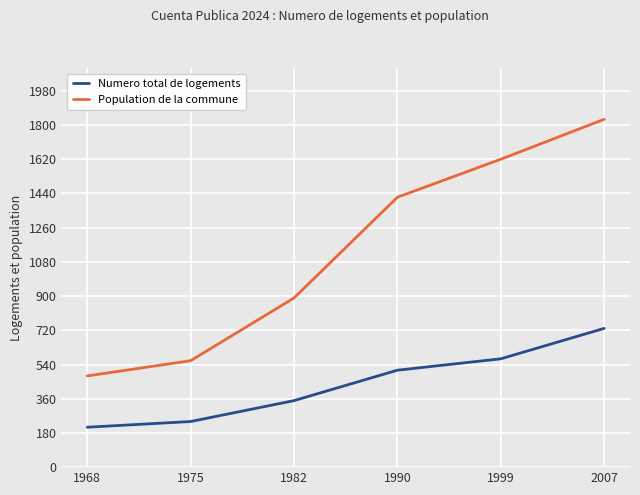

Is the value of Numero total de logements at 1999 greater than the value of Population de la commune at 1999?

No